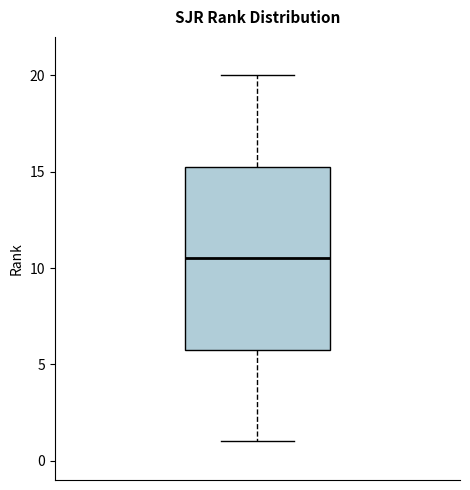

Read this box plot against the y-axis: the position of the median line, the range covered by the box, and the ends of both whiskers. The values are not printed on the chart, so give them approximately, as read against the axis.

median 10.5, box 6.0 to 15.5, whiskers 1.0 to 20.0